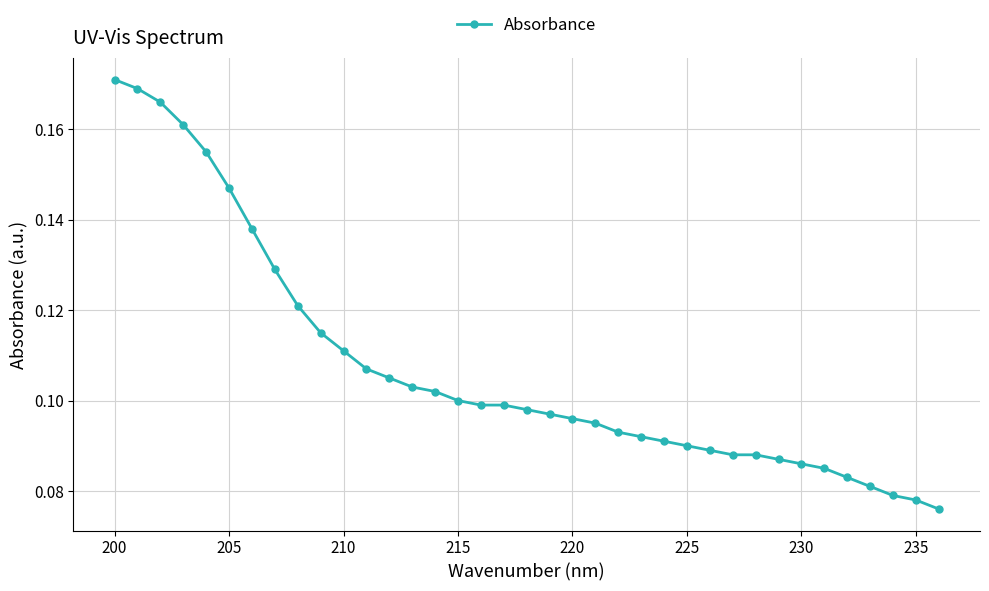

What is the sum of all values?

4.0